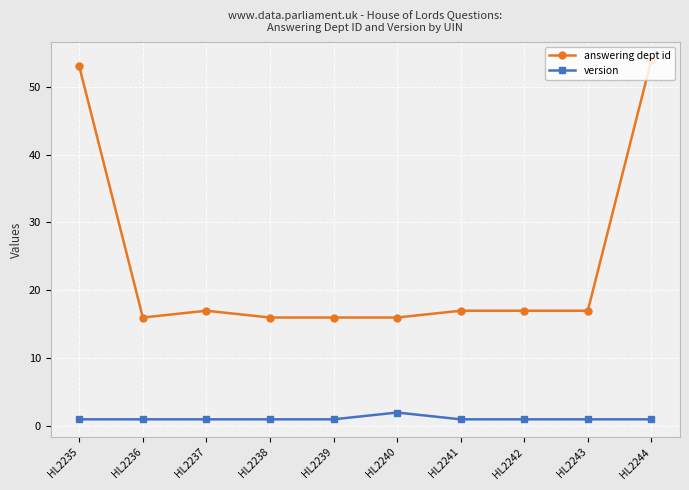

Reading left to right, what are all the values shown in this chart?

answering dept id: 53	16	17	16	16	16	17	17	17	54
version: 1	1	1	1	1	2	1	1	1	1